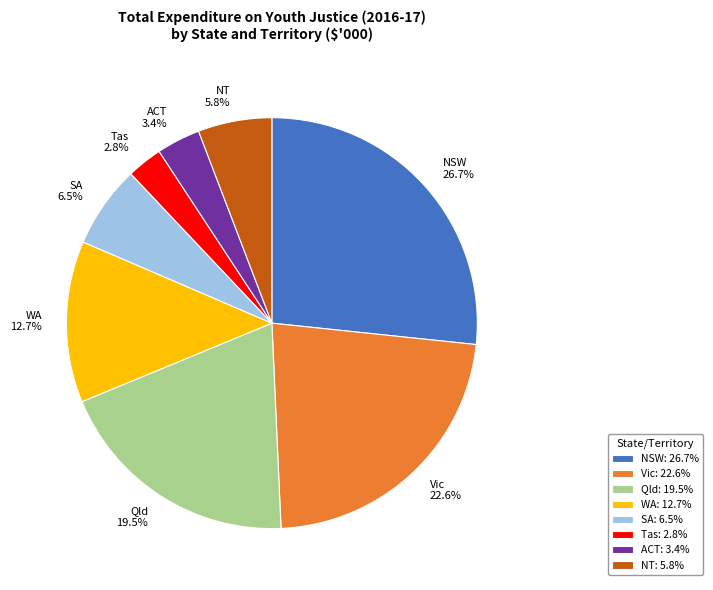

Does any single category account for the majority?

No